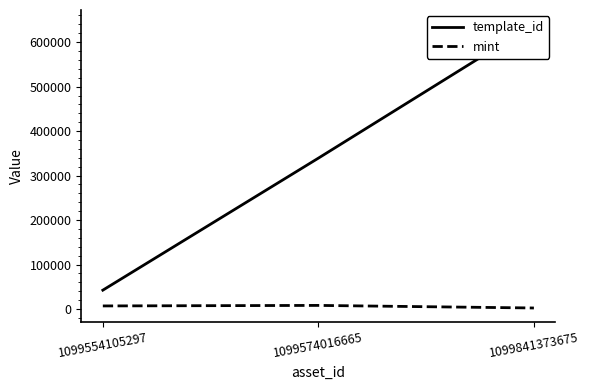

What is the spread (max minus min) of values at 1099574016665?

331086